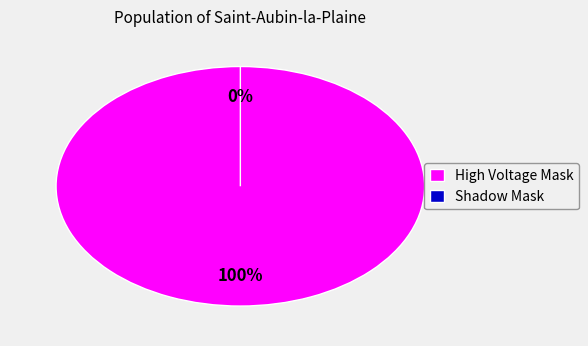

What is the total percentage of High Voltage Mask and Shadow Mask?

100.0%